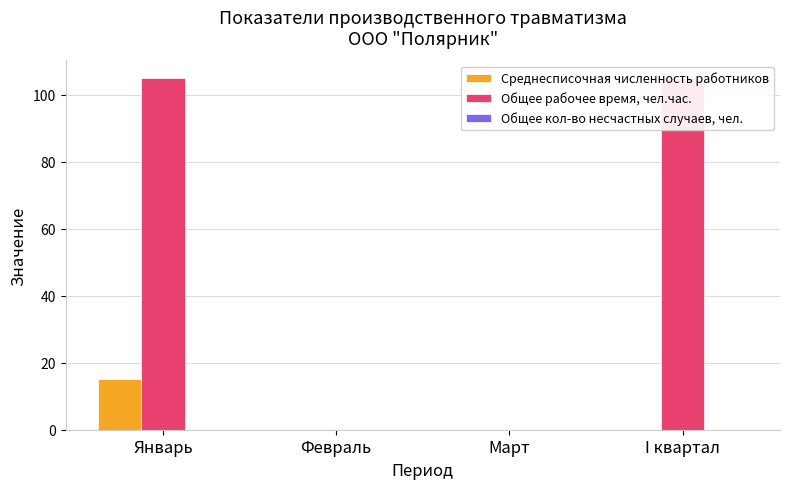

Reading left to right, list all the values displayed in this chart.

Среднесписочная численность работников: 15	0	0	0
Общее рабочее время, чел.час.: 105	0	0	105
Общее кол-во несчастных случаев, чел.: 0	0	0	0